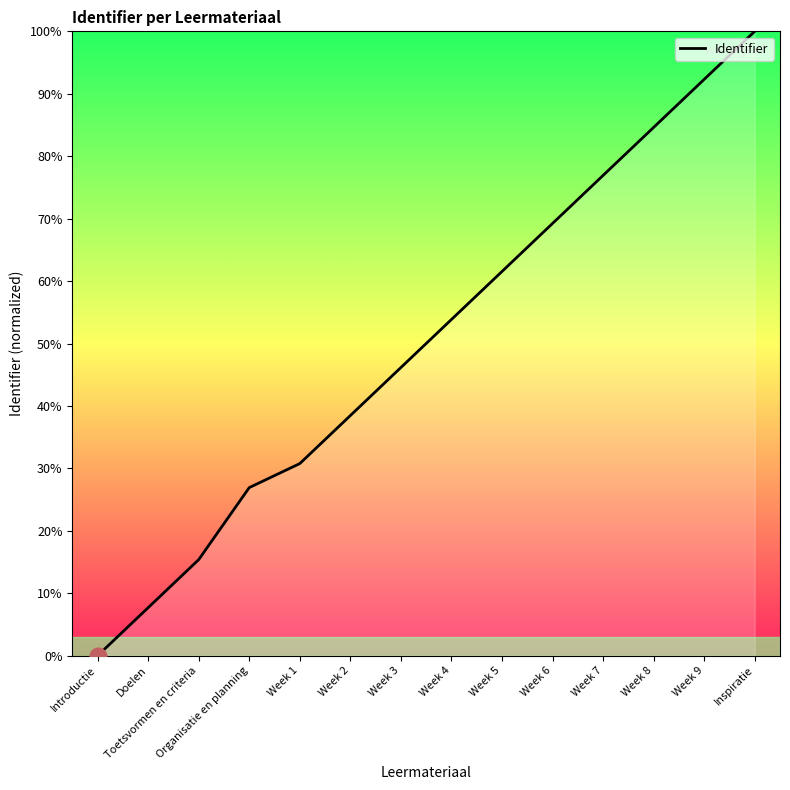

The chart shows a value of 30.8 at Week 1. True or false?

True